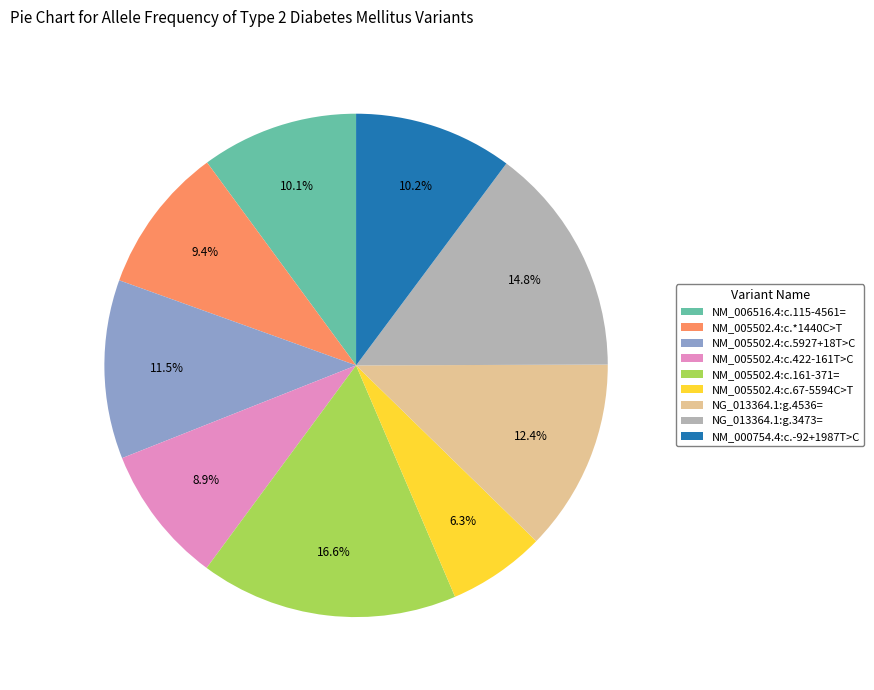

Between NG_013364.1:g.4536= and NM_005502.4:c.*1440C>T, which is larger?

NG_013364.1:g.4536=